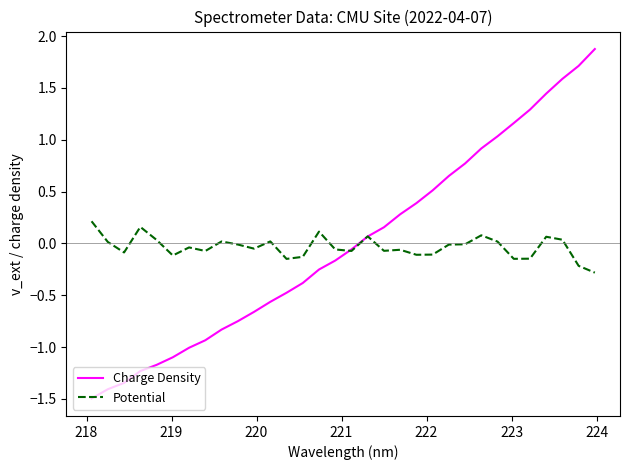

What is the lowest value of the Charge Density series?

-1.5